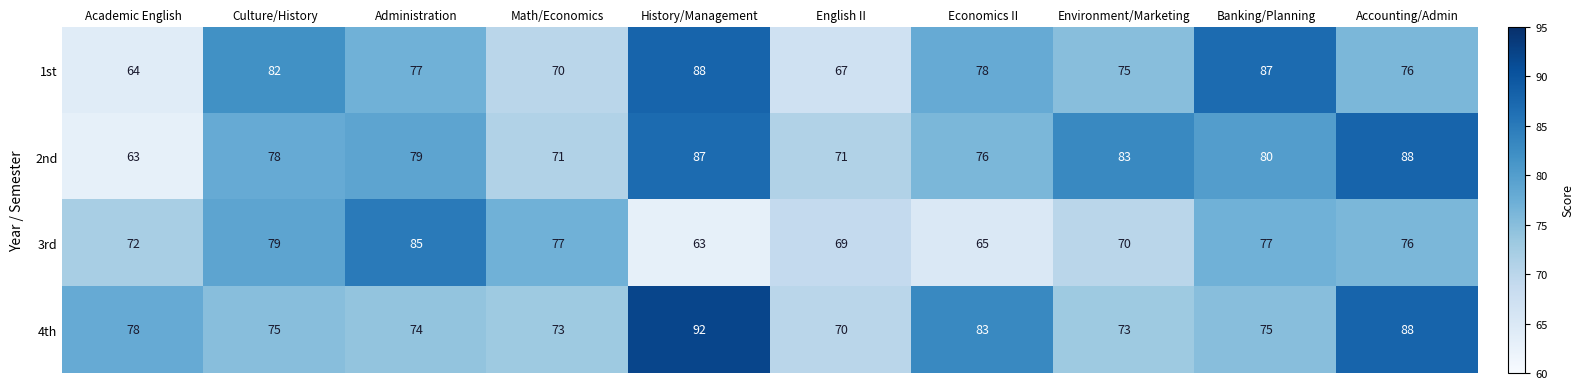

At which label does 4th first exceed 75?

Academic English